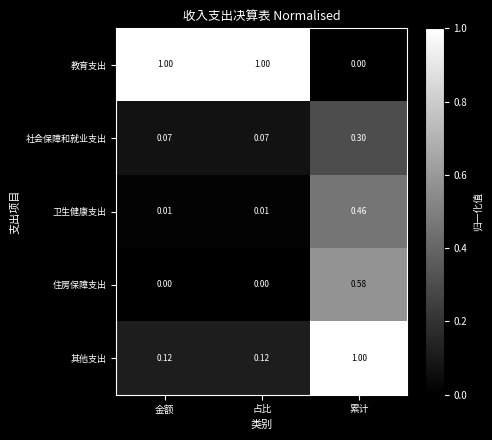

Is the value of 社会保障和就业支出 at 占比 greater than the value of 住房保障支出 at 占比?

Yes